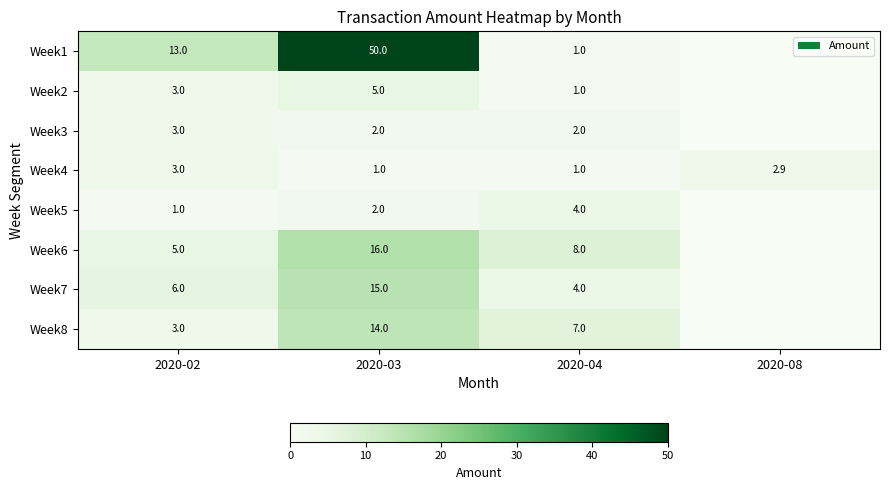

The Week3 series shows 2.0 at 2020-03. True or false?

True